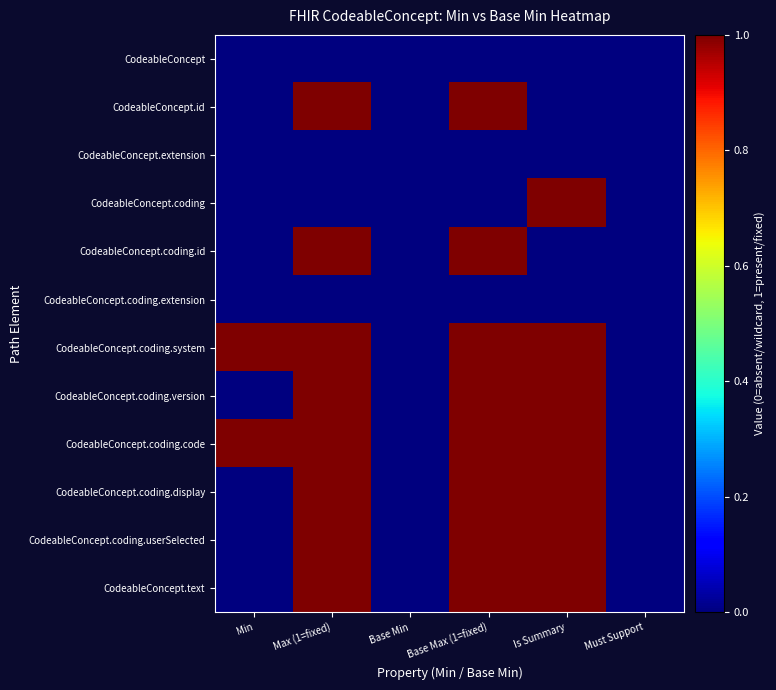

What is the greatest value displayed?

1